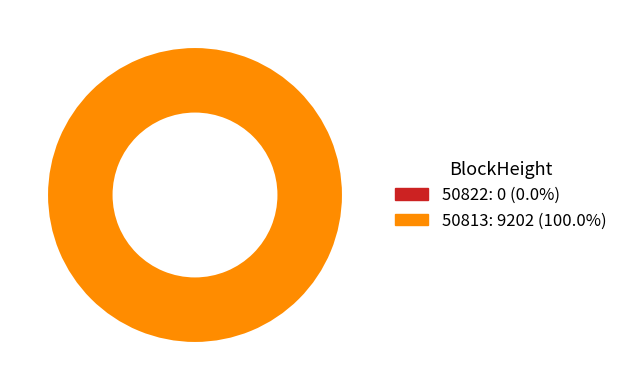

Which has a higher value, 50822 or 50813?

50813